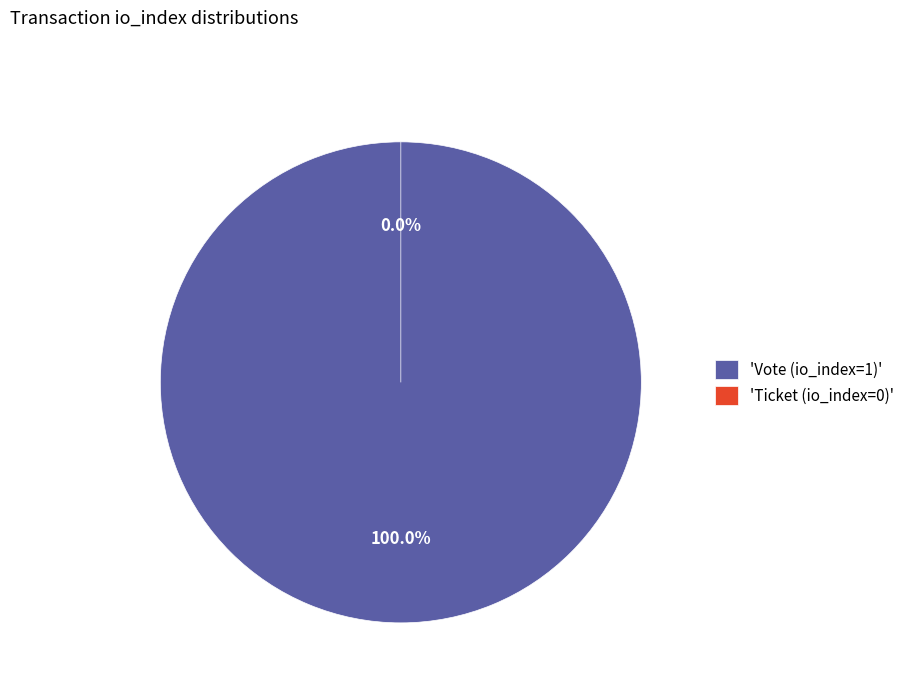

Which slice is the largest?

Vote (io_index=1)